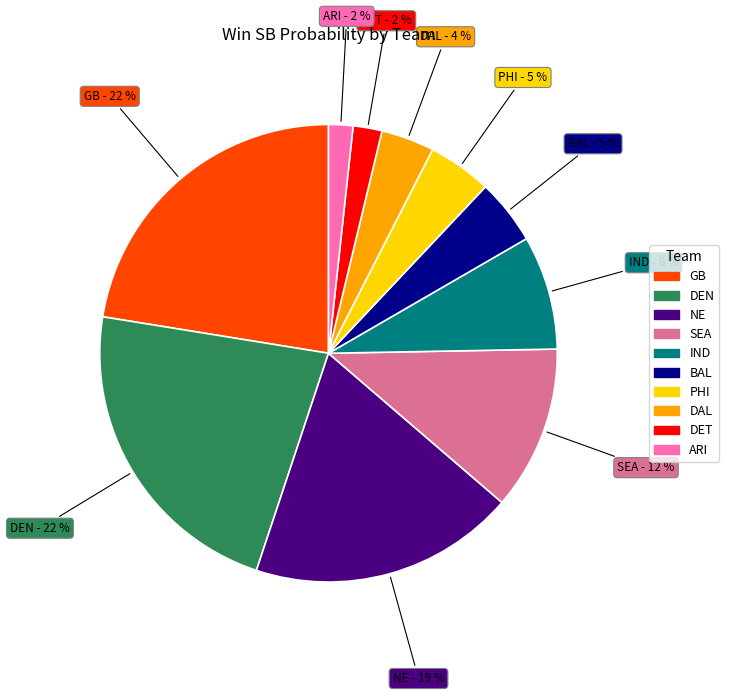

Is there any slice that represents more than half of the pie?

No